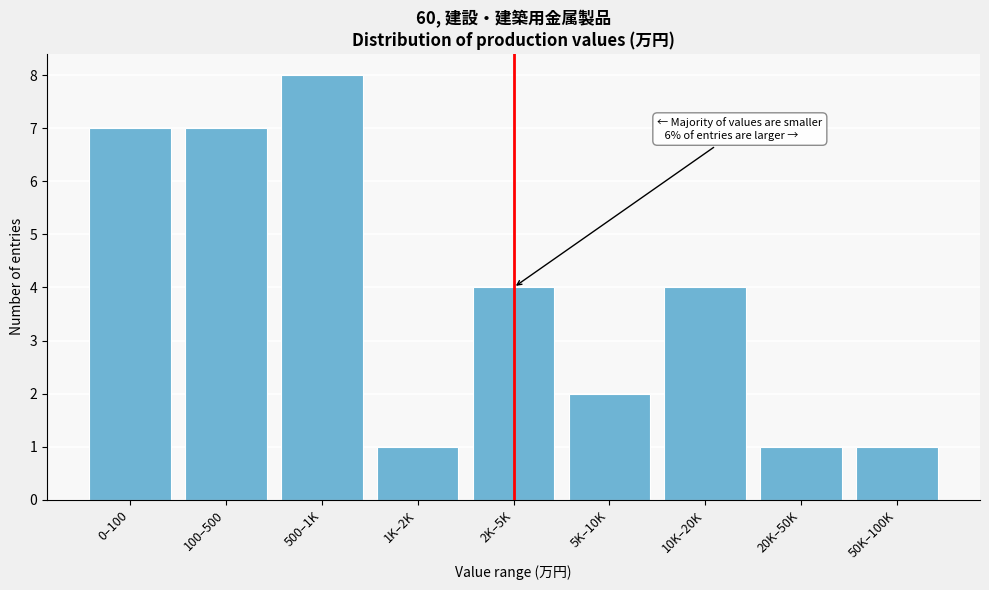

Reading left to right, extract all data points from this chart.

7	7	8	1	4	2	4	1	1